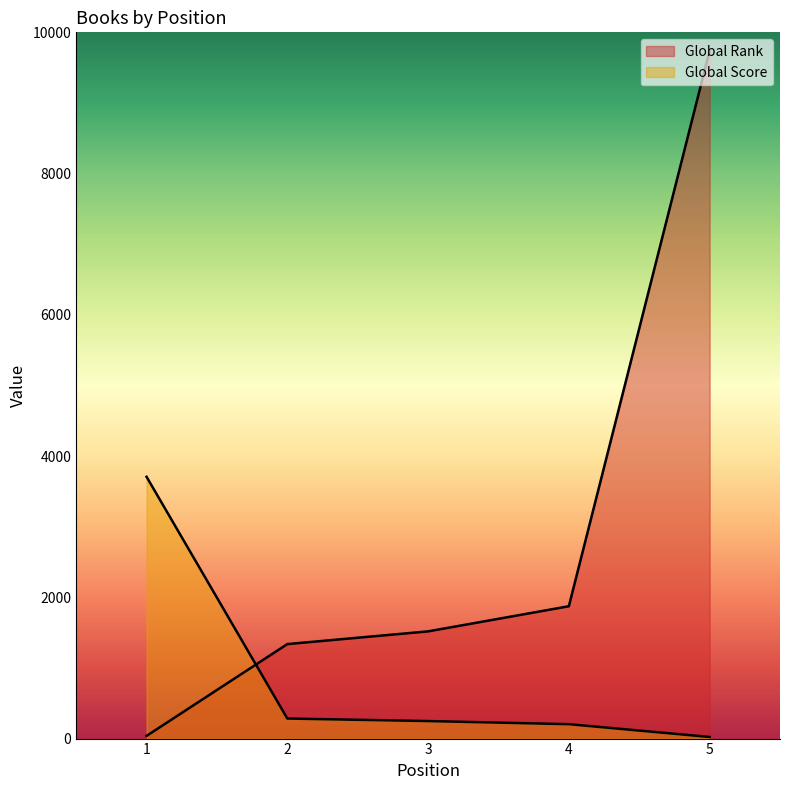

Which category has the lowest value across all series?

5